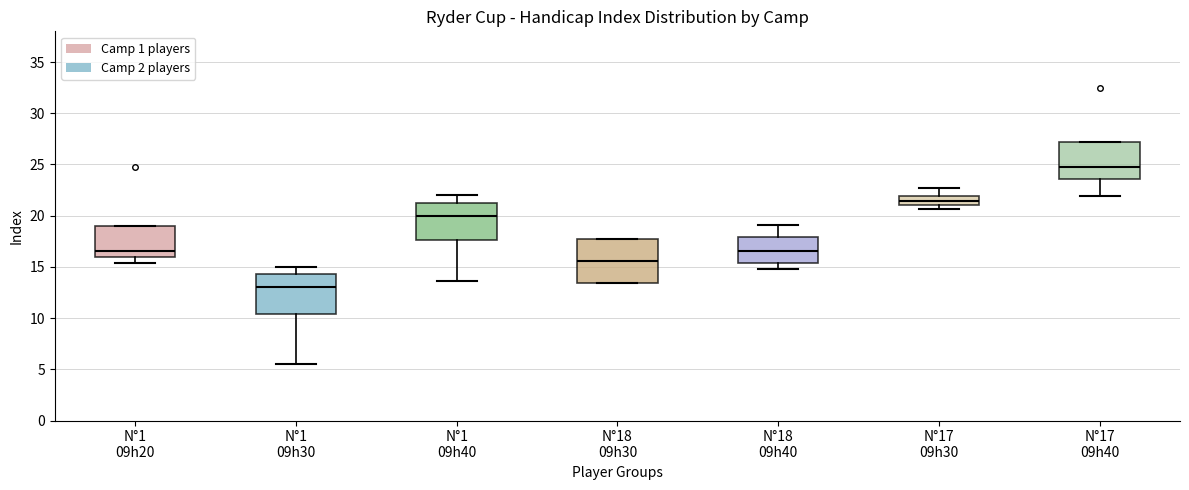

Reading left to right, read every box against the y-axis: the position of its median line, the range the box covers, and the ends of its whiskers. The values are not printed on the chart, so give them approximately, as read against the axis.

N°1 09h20: median 16.5, box 16.0 to 19.0, whiskers 15.5 to 19.0
N°1 09h30: median 13.0, box 10.5 to 14.5, whiskers 5.5 to 15.0
N°1 09h40: median 20.0, box 17.5 to 21.5, whiskers 13.5 to 22.0
N°18 09h30: median 15.5, box 13.5 to 17.5, whiskers 13.5 to 17.5
N°18 09h40: median 16.5, box 15.5 to 18.0, whiskers 15.0 to 19.0
N°17 09h30: median 21.5, box 21.0 to 22.0, whiskers 20.5 to 22.5
N°17 09h40: median 25.0, box 23.5 to 27.0, whiskers 22.0 to 27.0